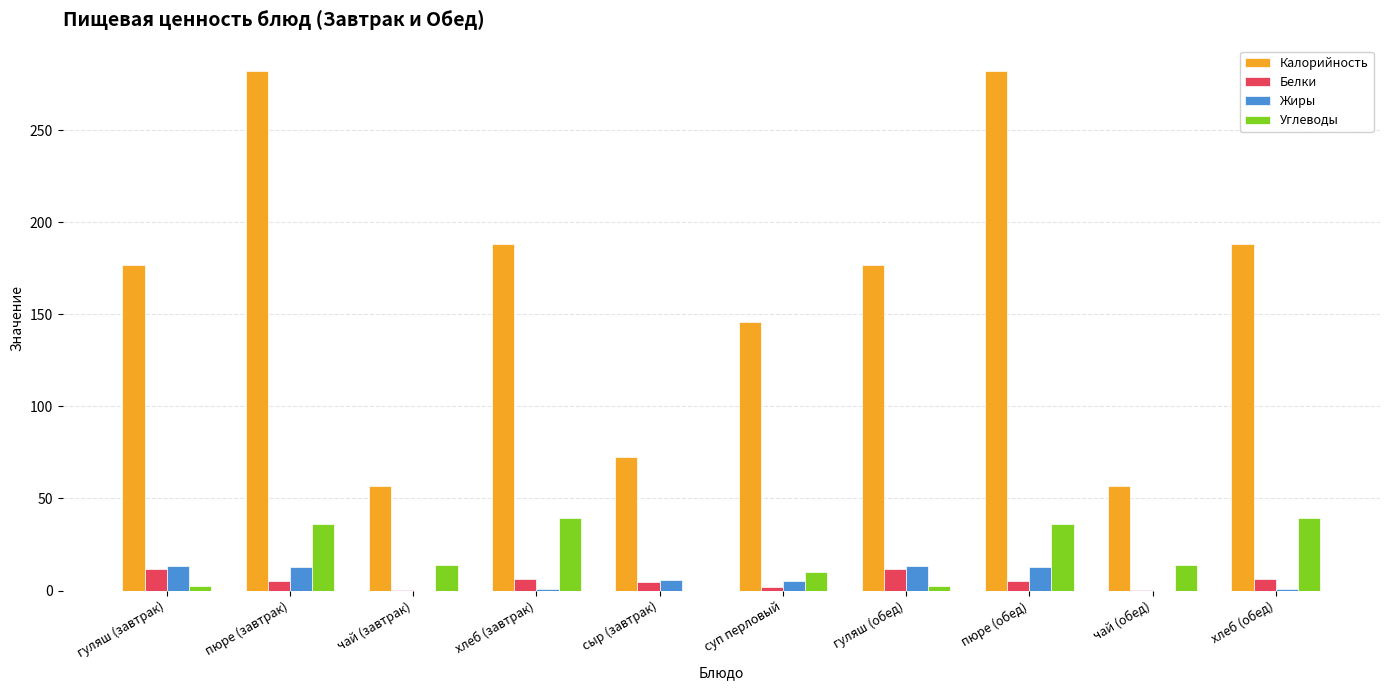

Is it true that Калорийность equals 92.7 at чай (обед)?

False